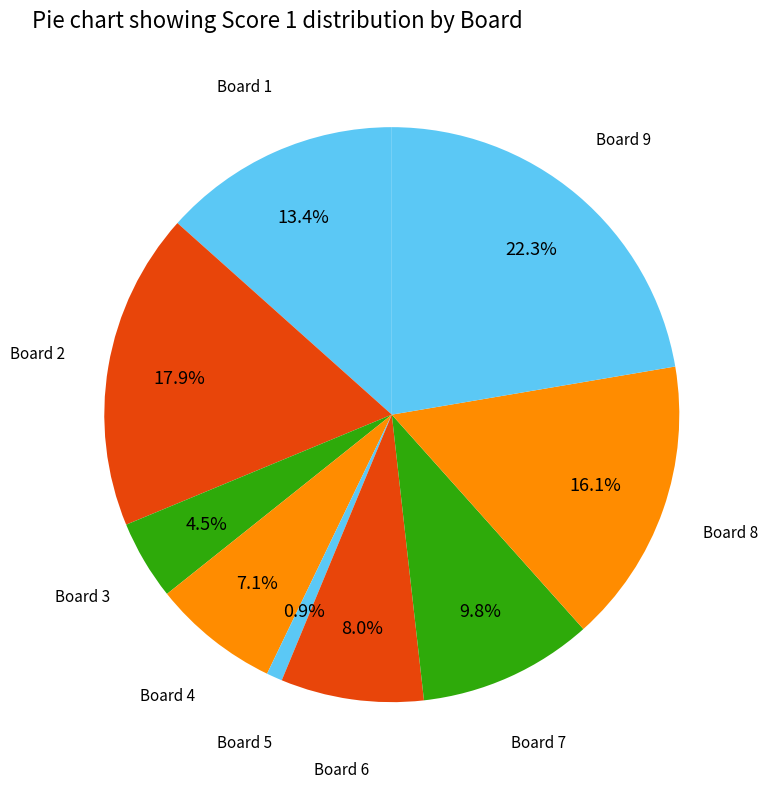

How many segments does this pie chart have?

9